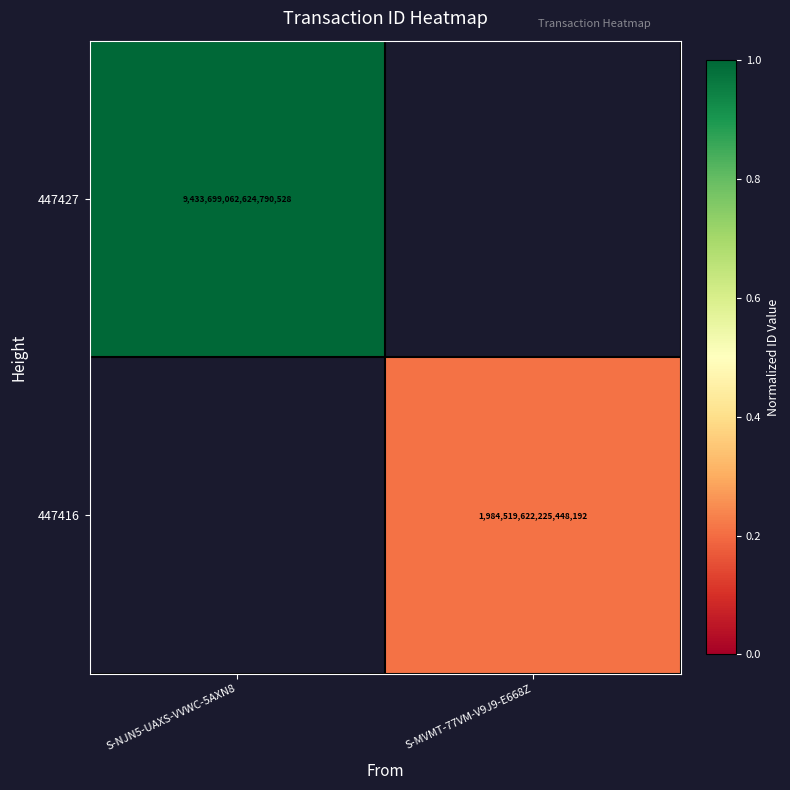

True or false: 447416 has a value of 3165510052677666304 at S-MVMT-77VM-V9J9-E668Z.

False